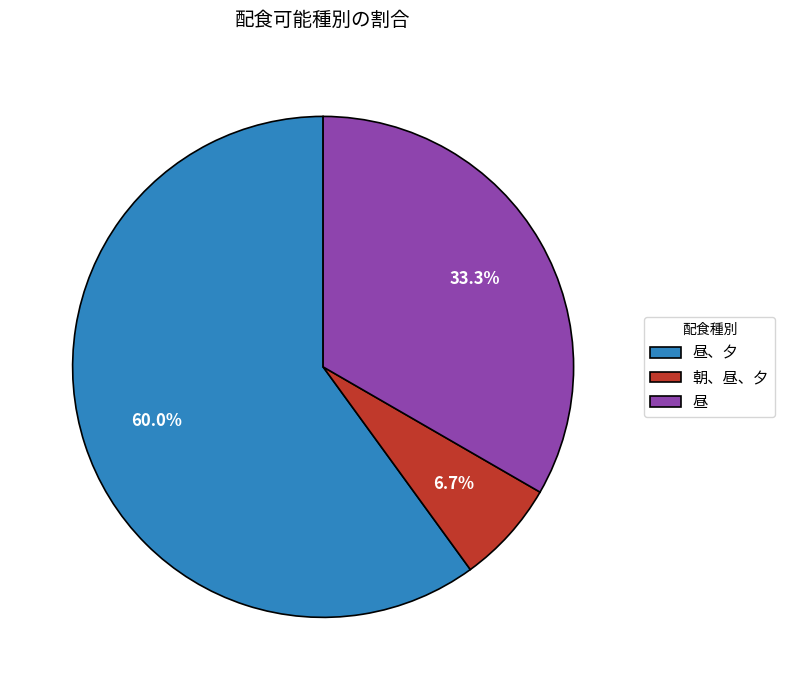

Is it true that 昼 is 33% of the pie?

True